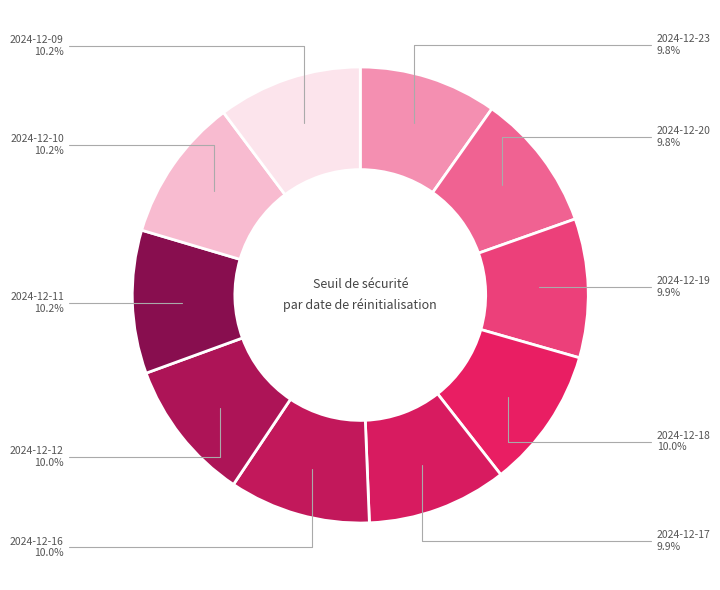

Count the number of slices in the pie.

10